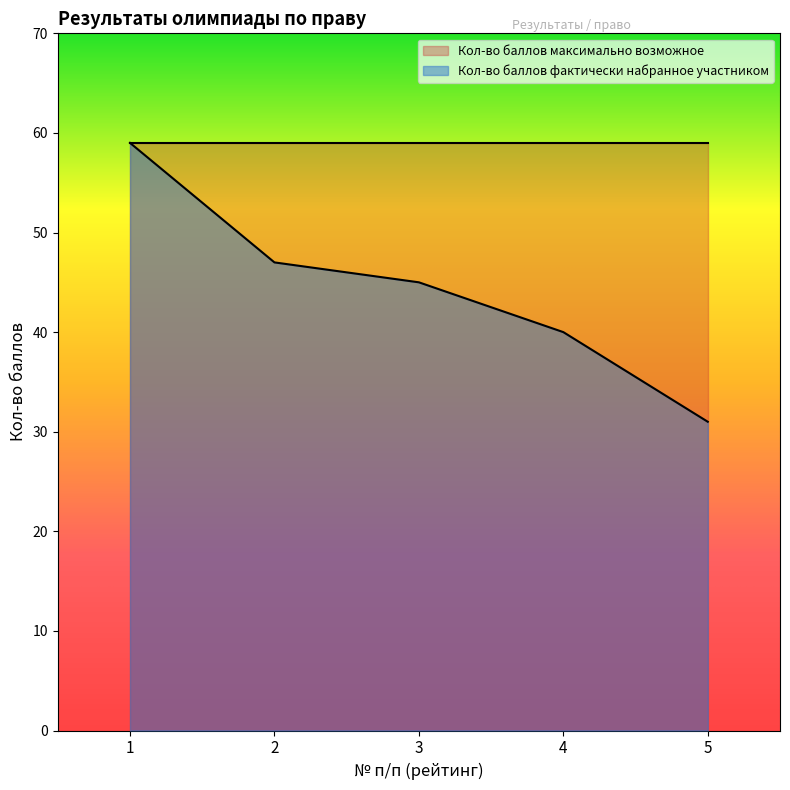

Is it true that the value at 5 is 31?

True